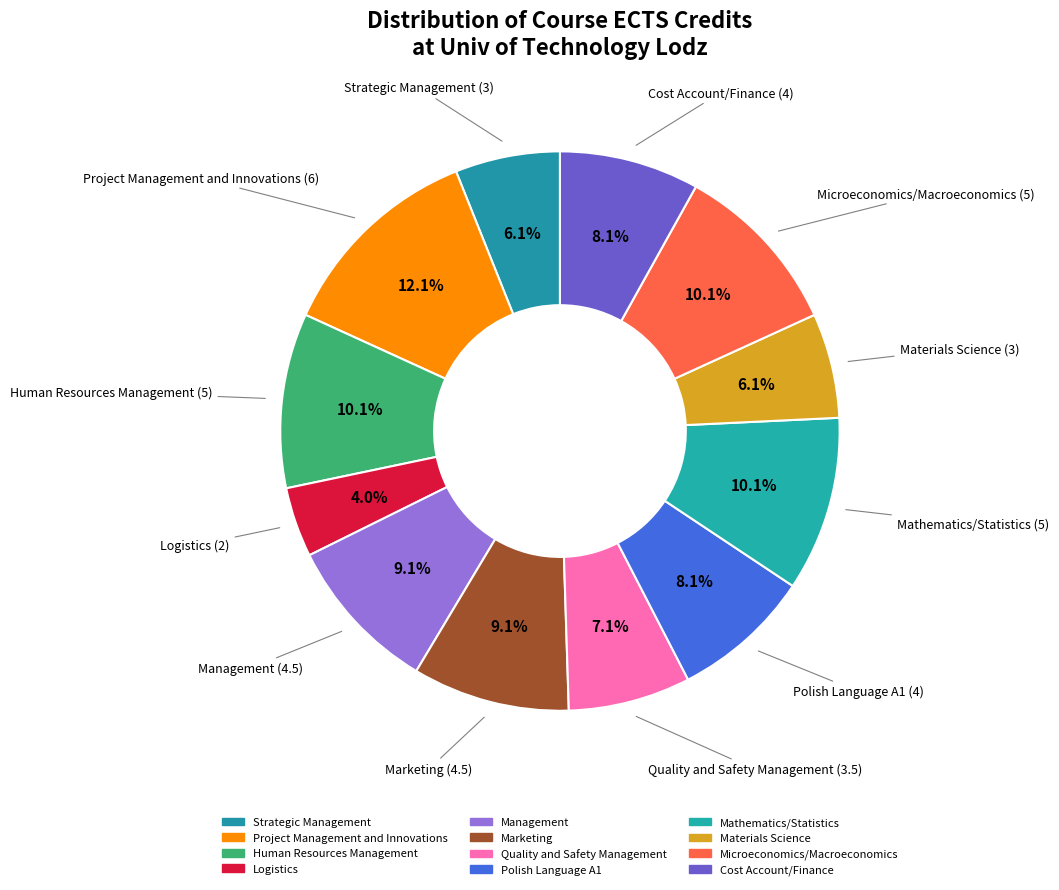

Between Human Resources Management and Logistics, which is larger?

Human Resources Management